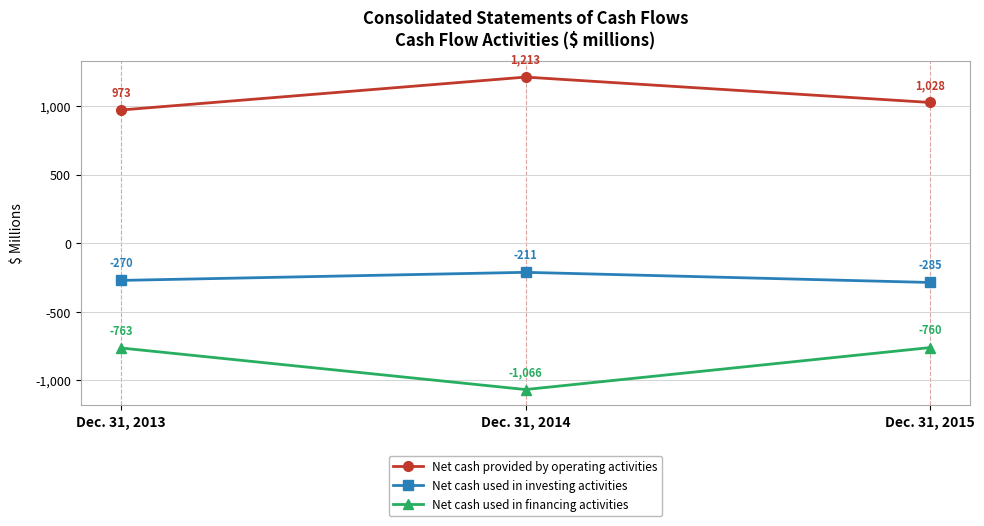

The value of Net cash provided by operating activities at Dec. 31, 2014 is 1213. True or false?

True